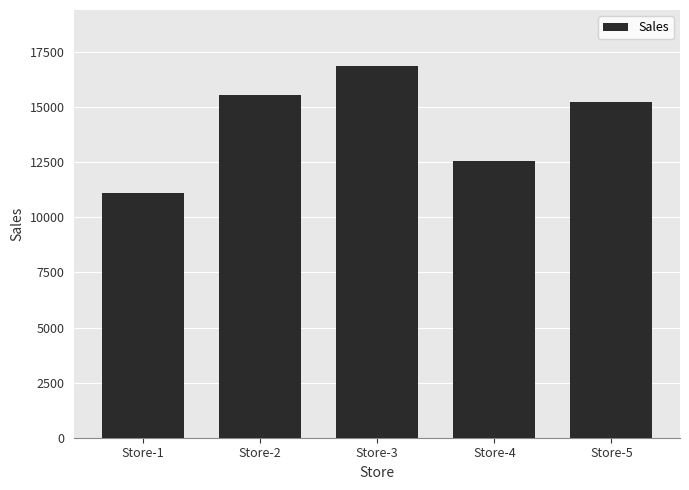

True or false: the data shows 3954 at Store-4.

False